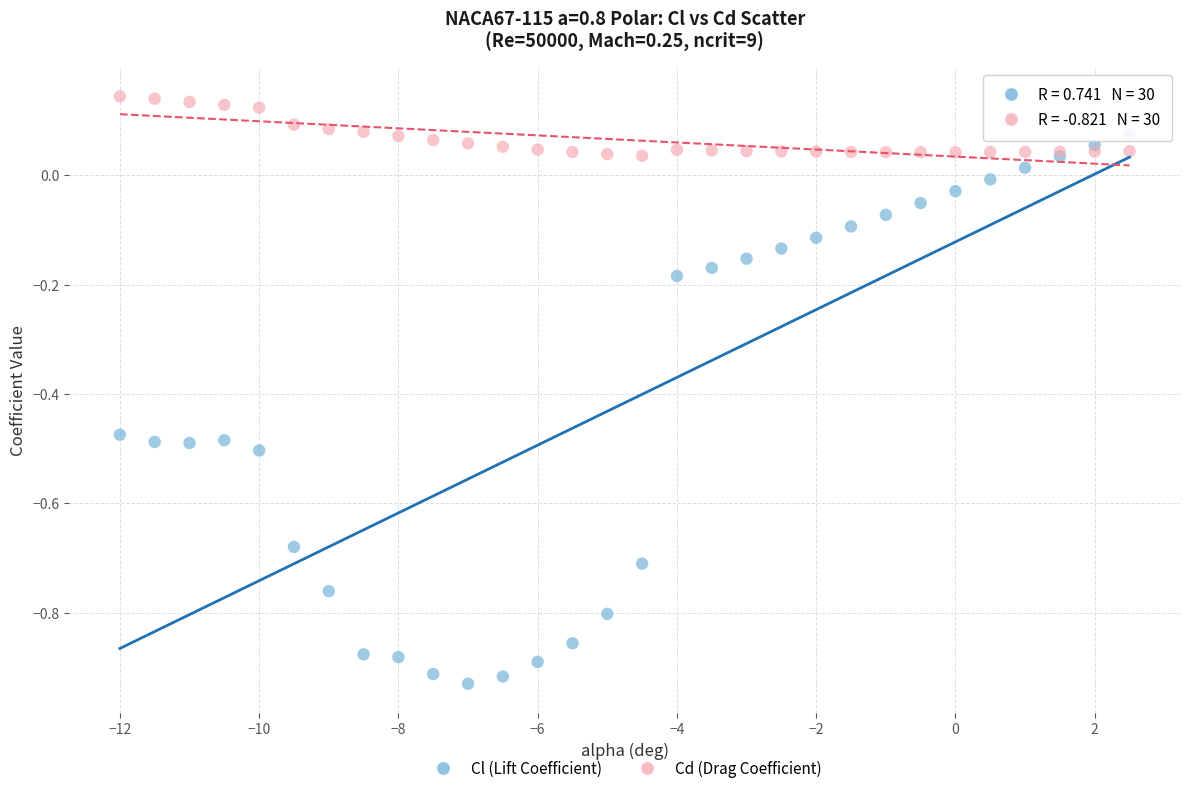

What are all the series names shown in the legend?

Cl (Lift Coefficient), Cd (Drag Coefficient)